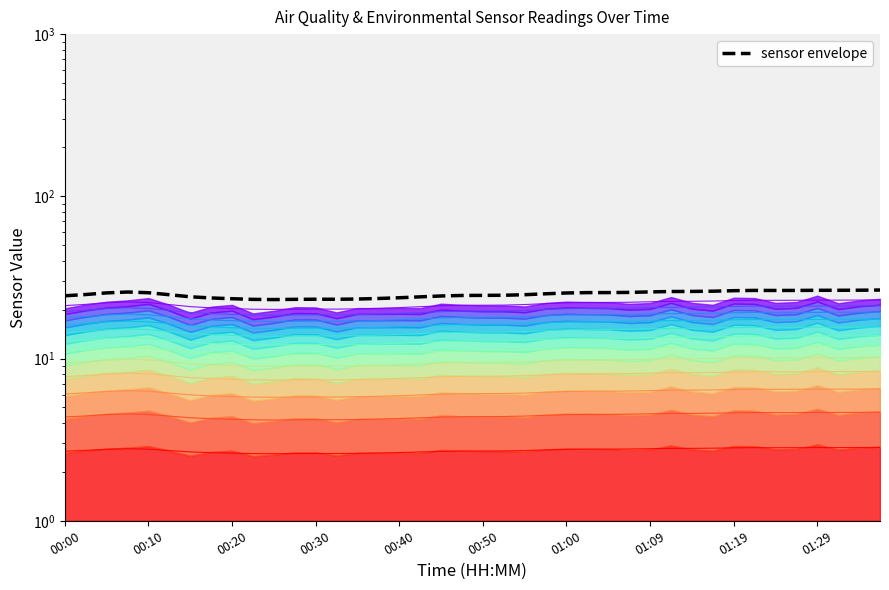

What is the average value?

24.9